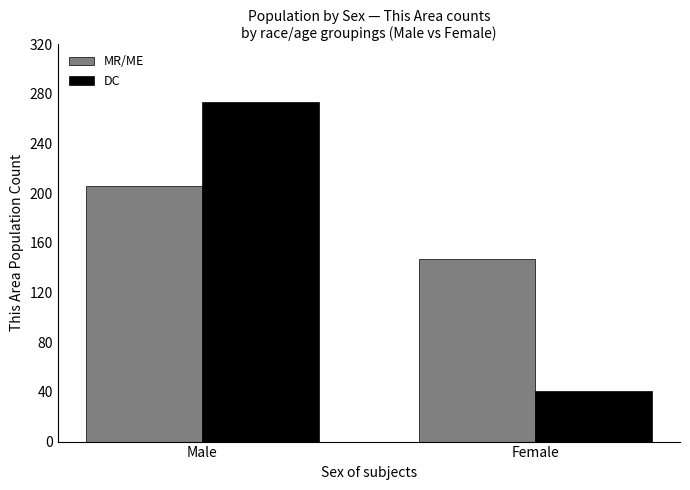

Is the value of MR/ME at Female greater than the value of DC at Female?

Yes